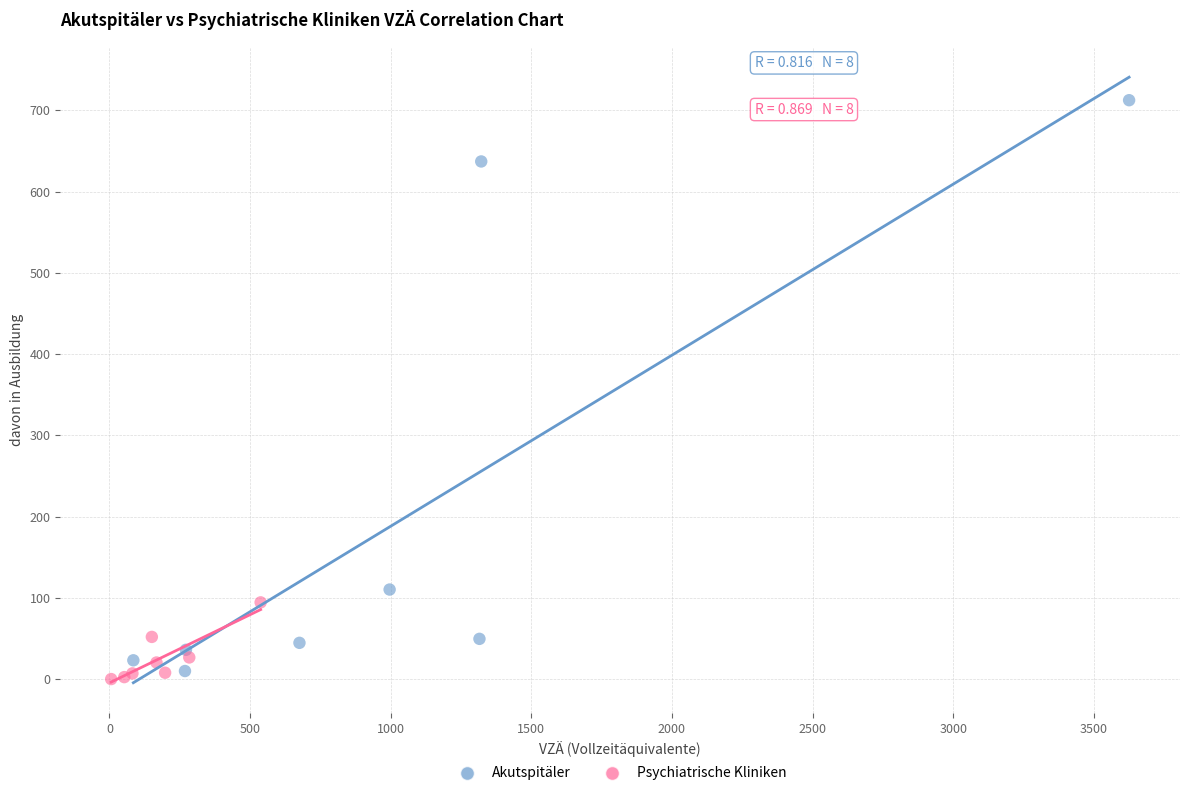

Which series has the widest spread of Y values?

Akutspitäler